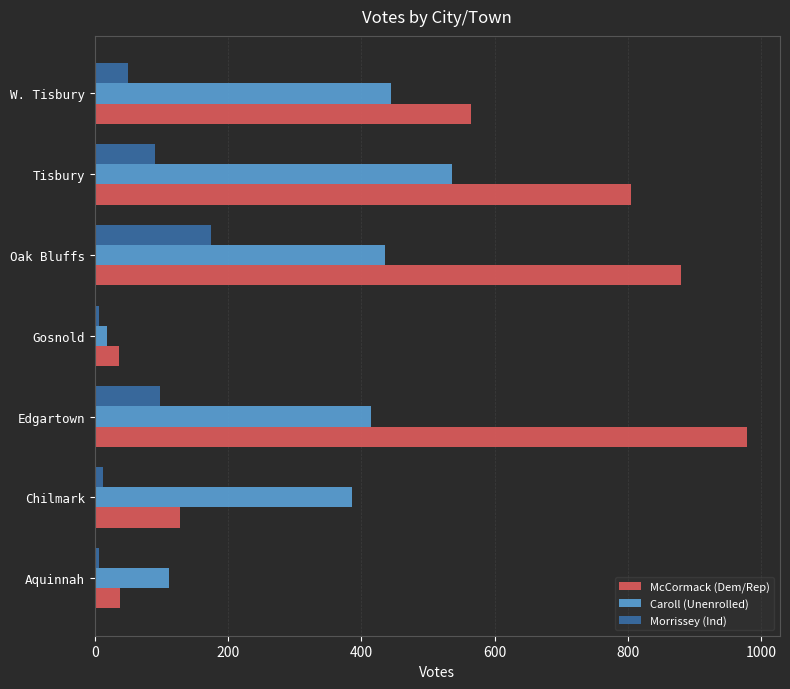

At how many categories does at least one series exceed 649?

3